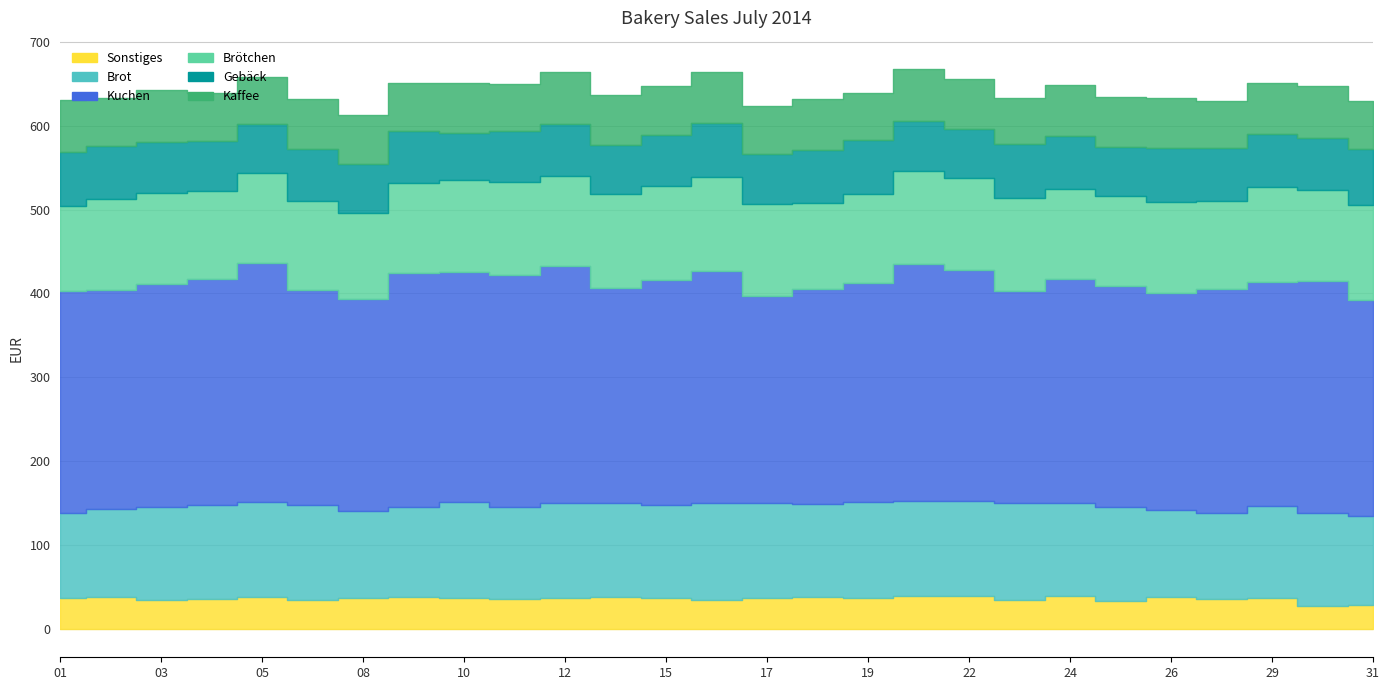

What is the average value of the Kaffee series?

59.1